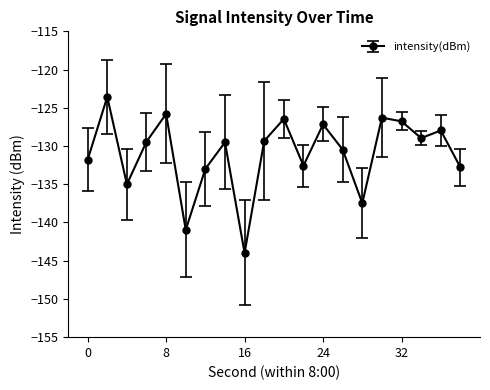

What is the maximum value shown in the chart?

-123.6